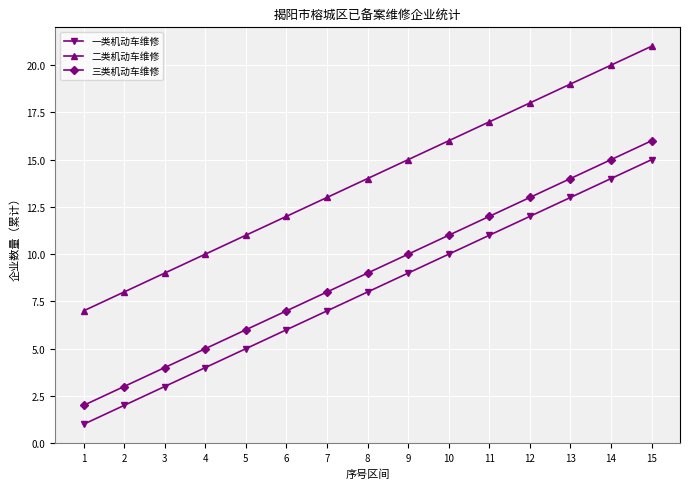

How many values in the 一类机动车维修 series are below 8?

7